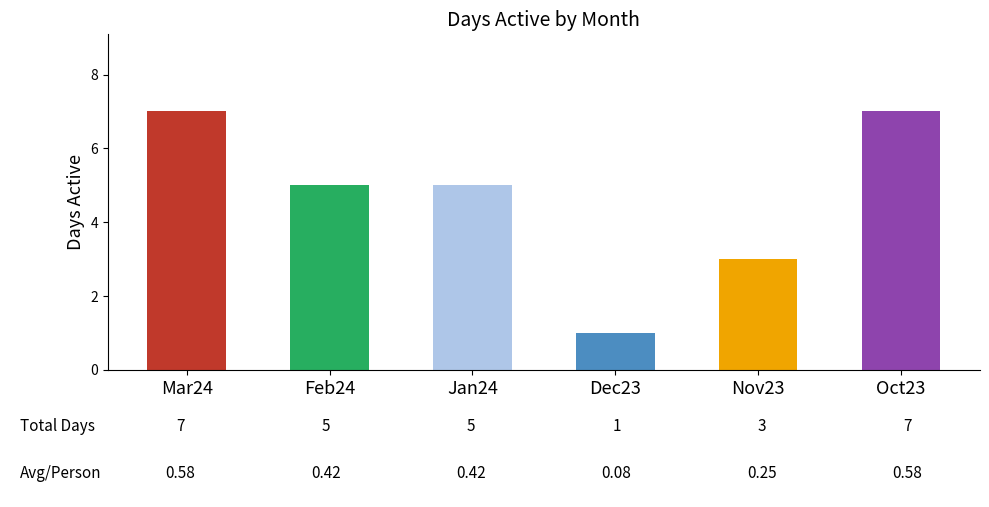

The Mar24 series shows 4 at Curie. True or false?

False